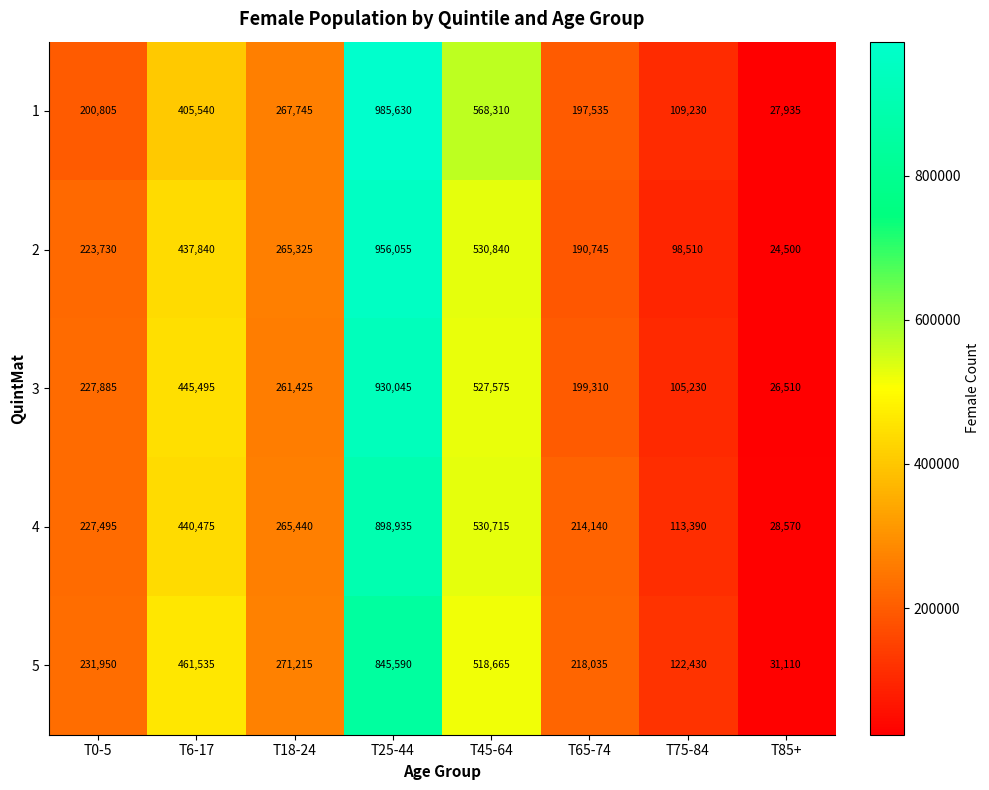

The value of 4 at T85+ is 48634. True or false?

False